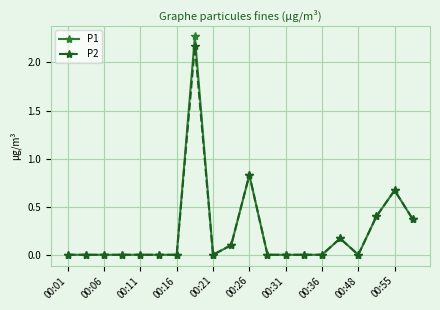

Rank the series by their maximum value, from highest to lowest.

P1, P2